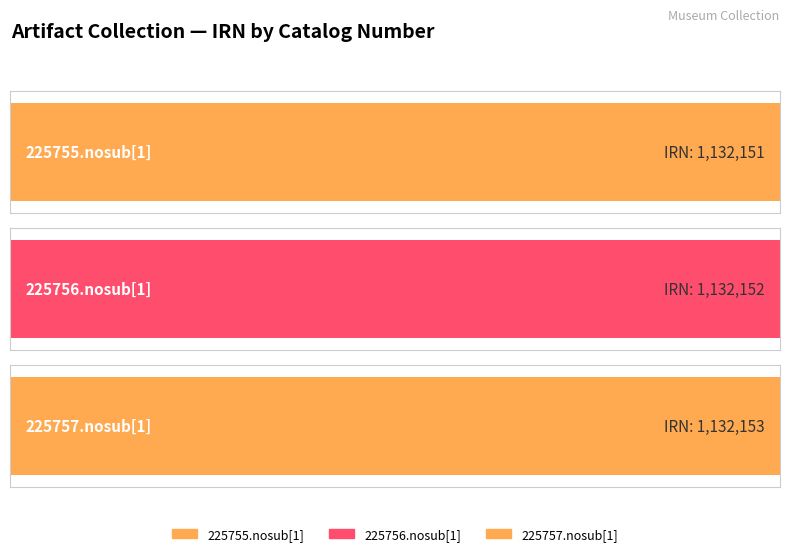

Rank the categories by value from highest to lowest.

225757.nosub[1], 225756.nosub[1], 225755.nosub[1]